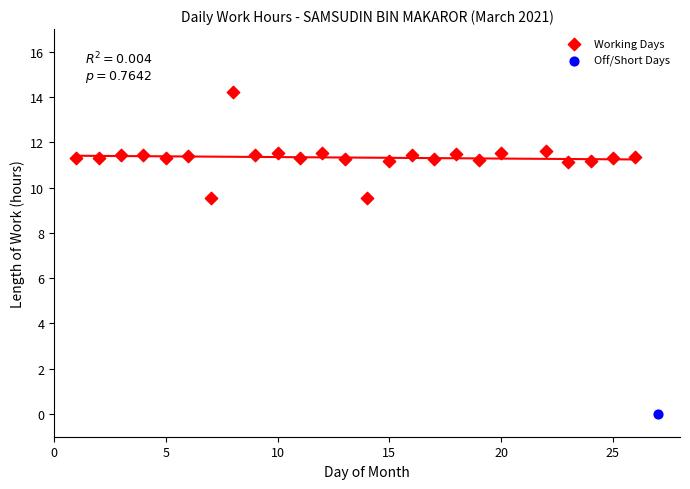

What are all the series names shown in the legend?

Working Days, Off/Short Days